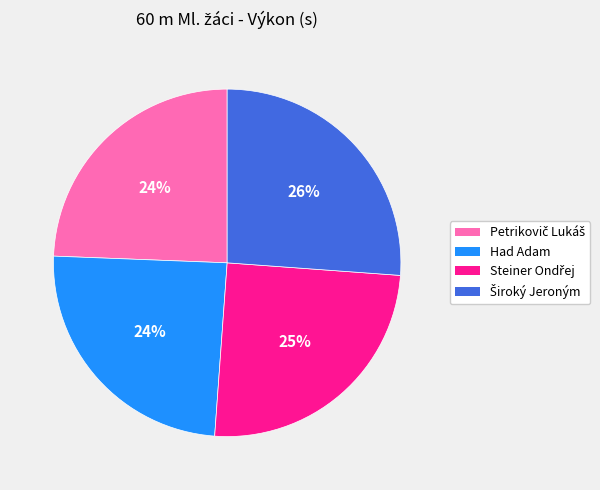

Does any single category account for the majority?

No